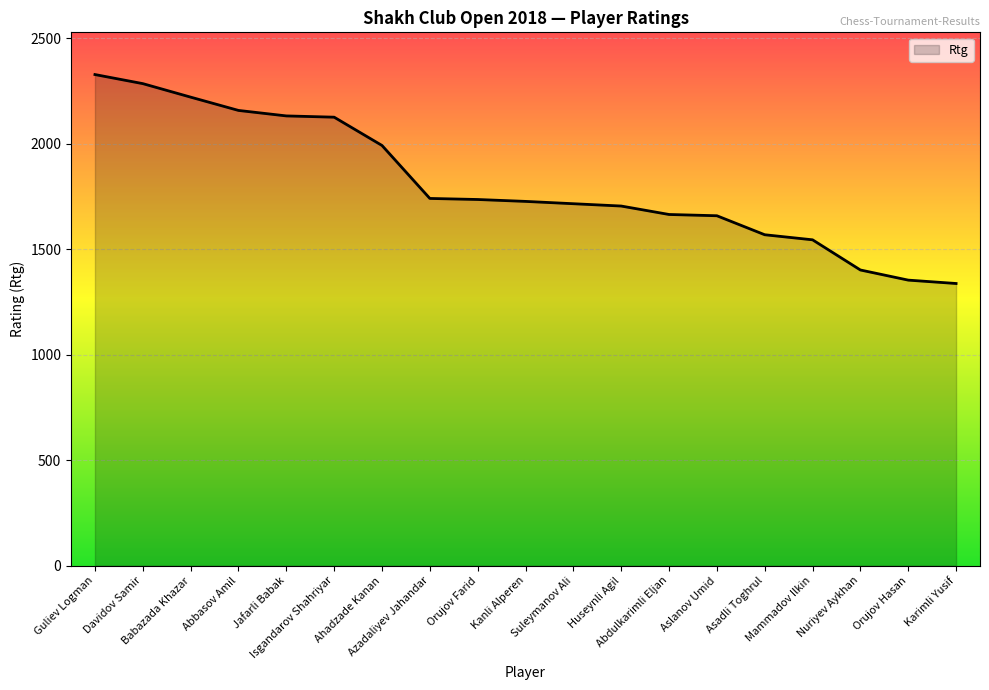

Which label corresponds to the largest value in the chart?

Guliev Logman